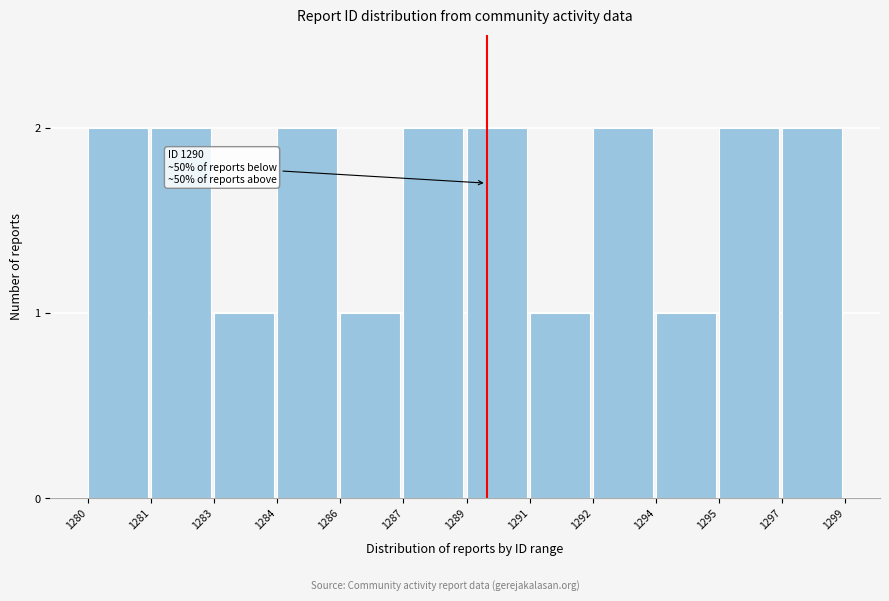

Reading right to left, list all the values displayed in this chart.

1297=2	1295=2	1294=1	1292=2	1291=1	1289=2	1287=2	1286=1	1284=2	1283=1	1281=2	1280=2